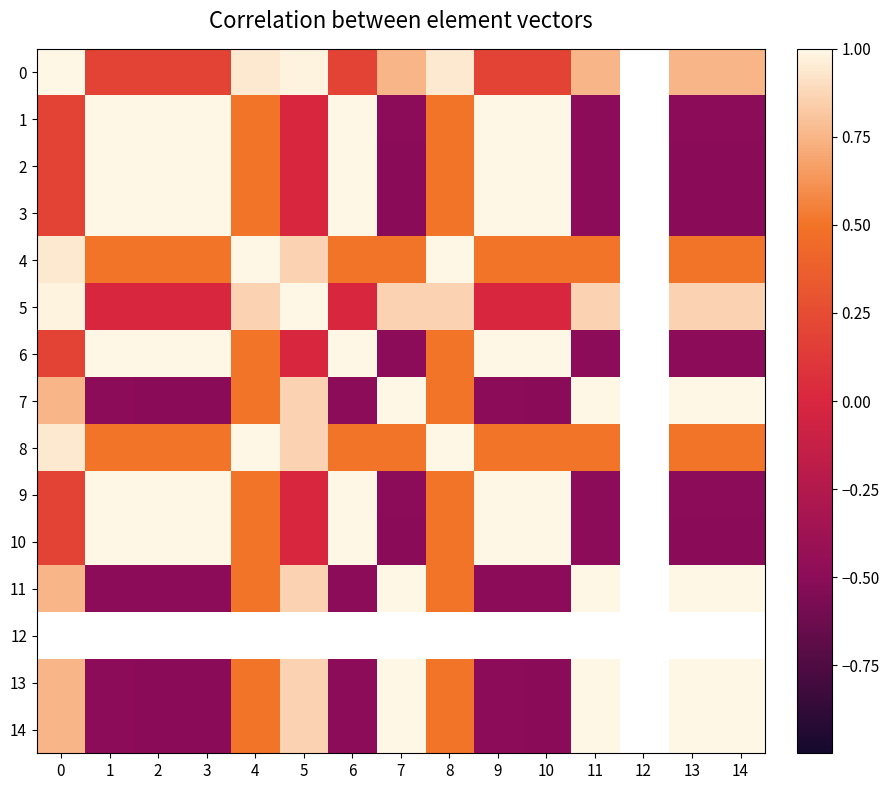

What is the spread (max minus min) of values at 7?

1.5